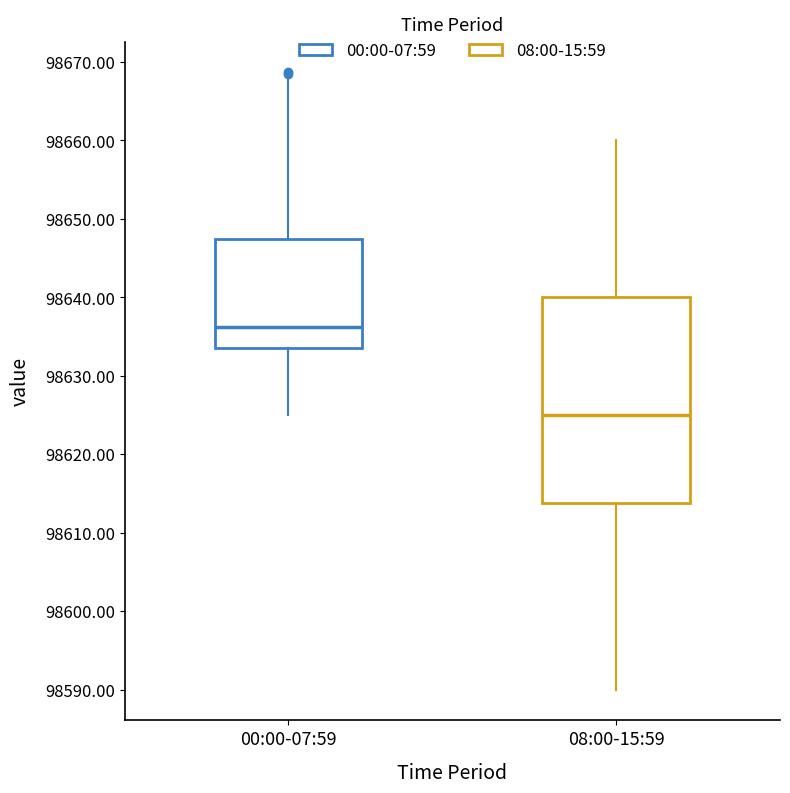

Where is the lower edge of the box for 00:00-07:59 on the y-axis? The values are not printed on the chart, so give them approximately, as read against the axis.

98634